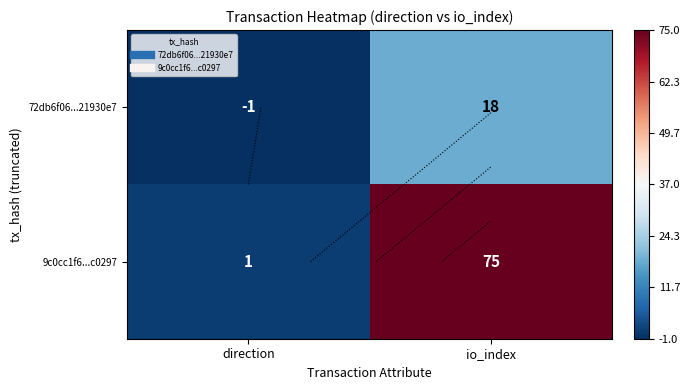

How many 9c0cc1f6...c0297 values are between 1 and 75?

2